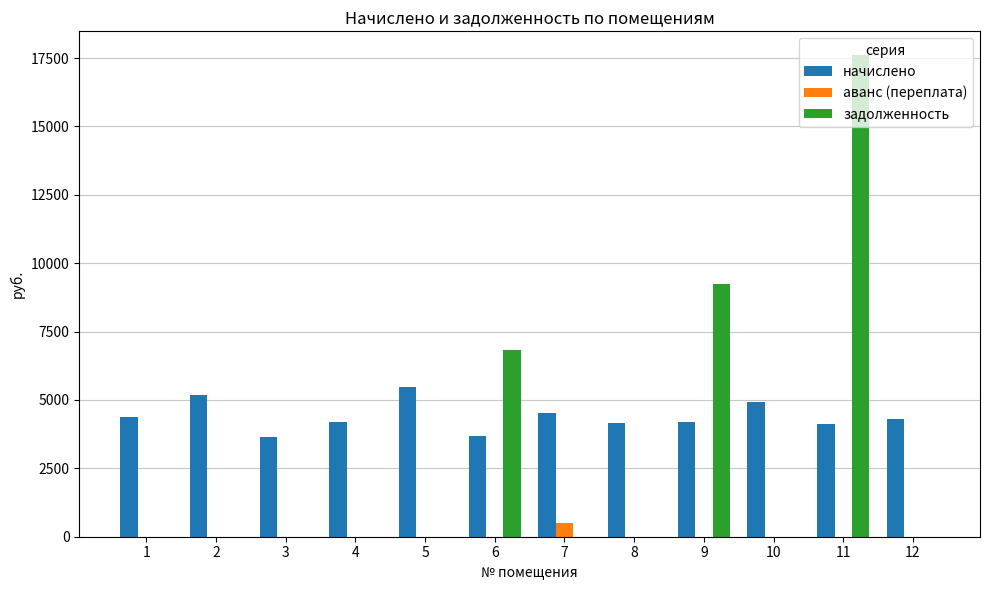

What is the difference between the начислено values at 11 and 10?

783.4